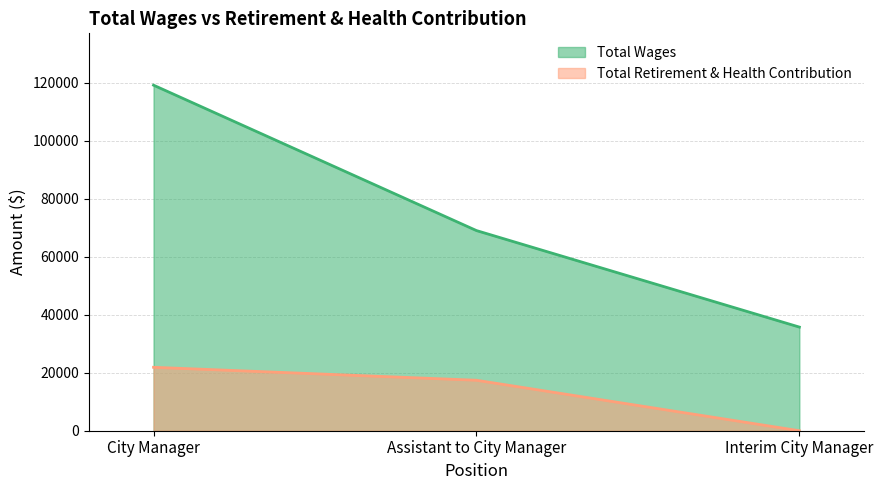

What is the label of the 3rd point from the right?

City Manager